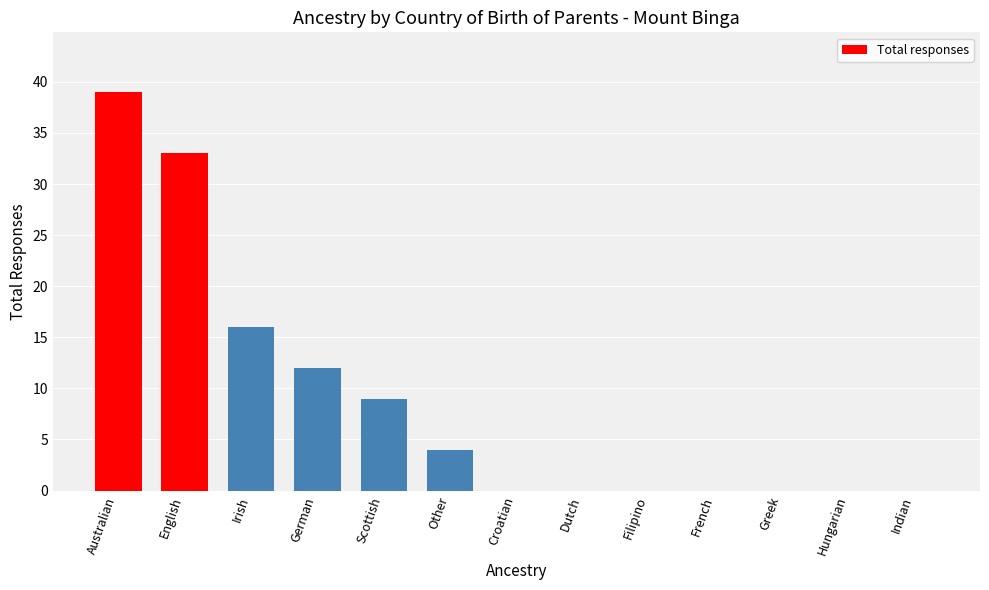

Are the bars grouped side by side (vs. stacked)?

No